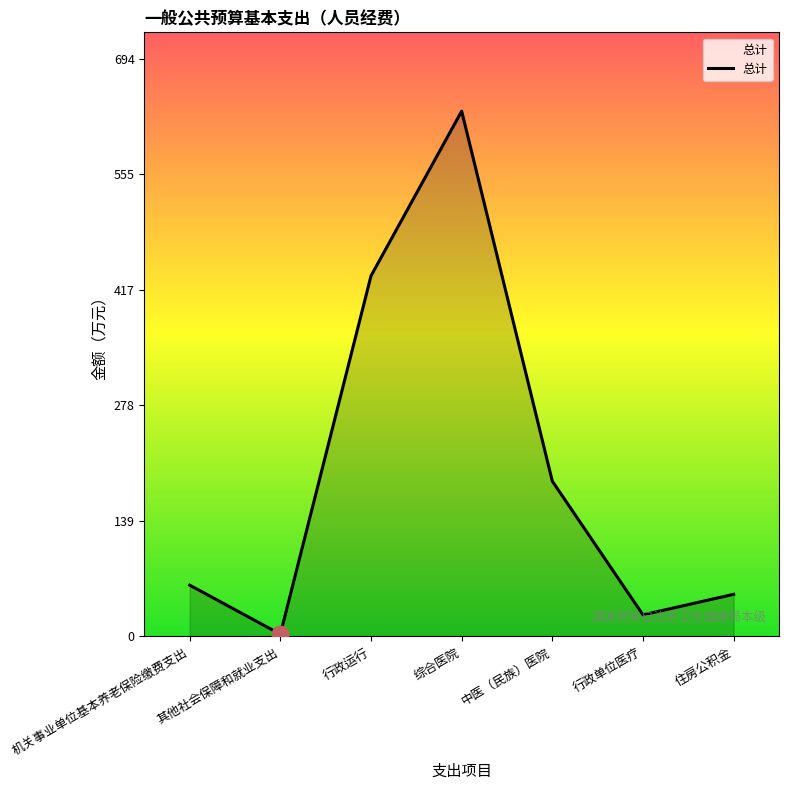

How many distinct data groups are displayed?

1